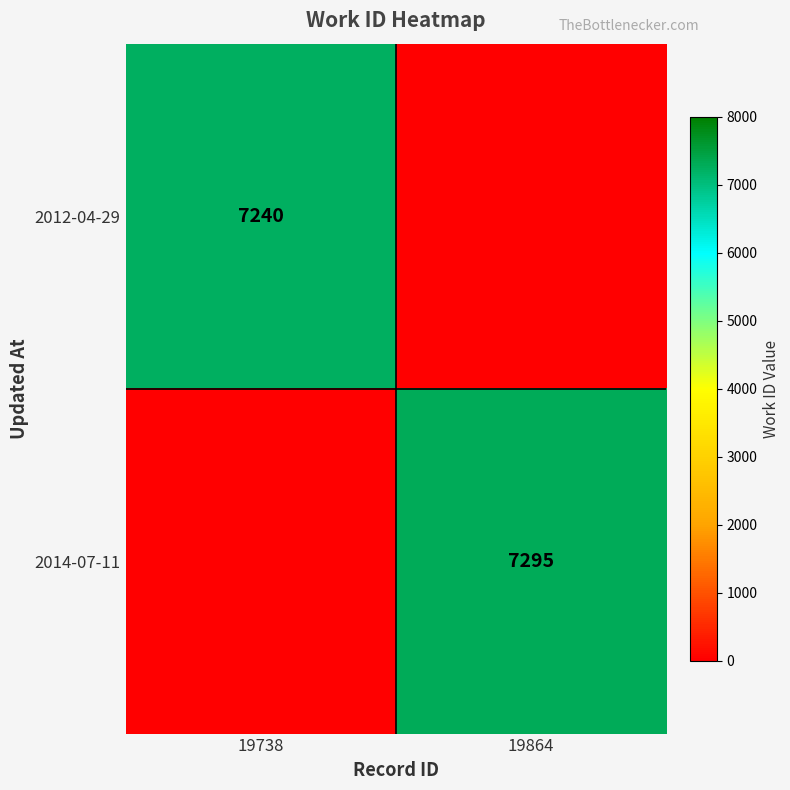

At which category is the sum across all series the highest?

19864